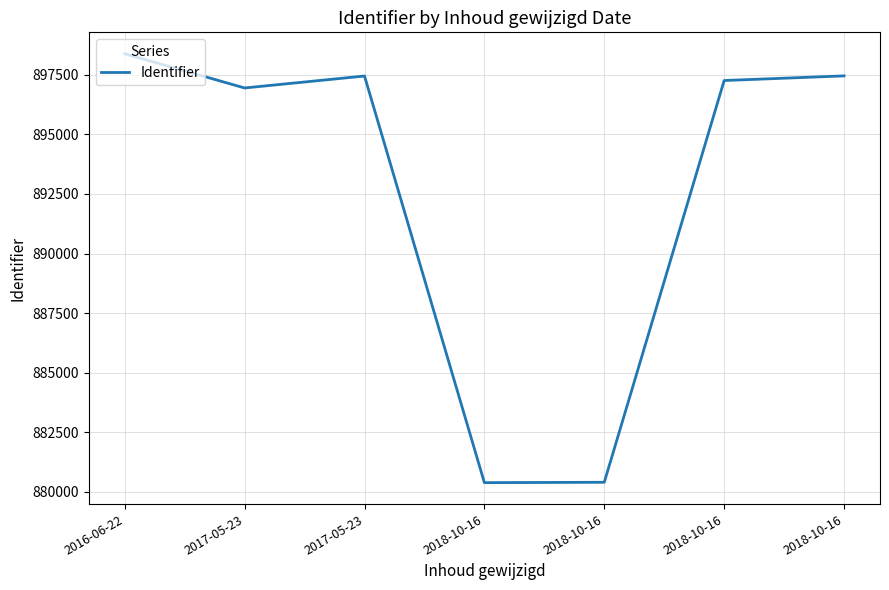

Rank the categories by value from highest to lowest.

2016-06-22, 2018-10-16, 2017-05-23, 2018-10-16, 2017-05-23, 2018-10-16, 2018-10-16